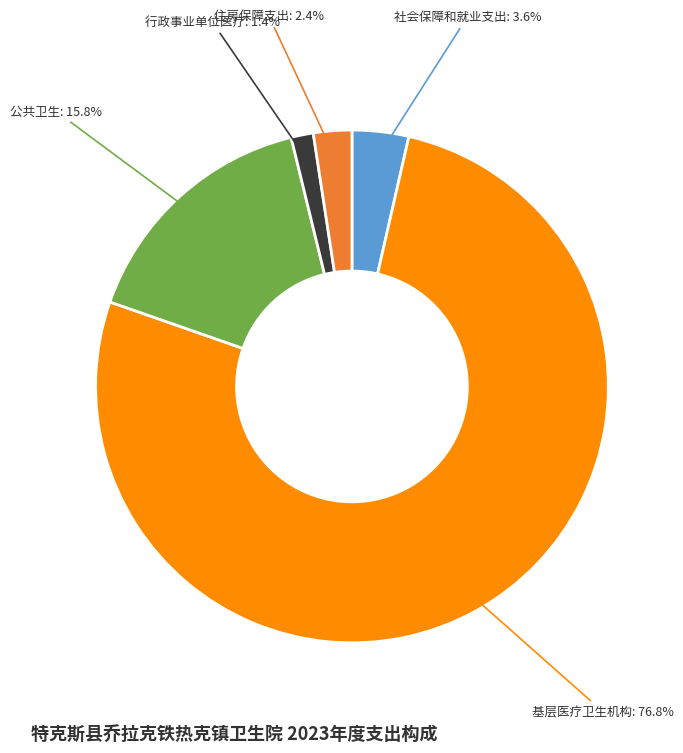

To the nearest percent, what is the combined percentage of 基层医疗卫生机构 and 住房保障支出?

79%